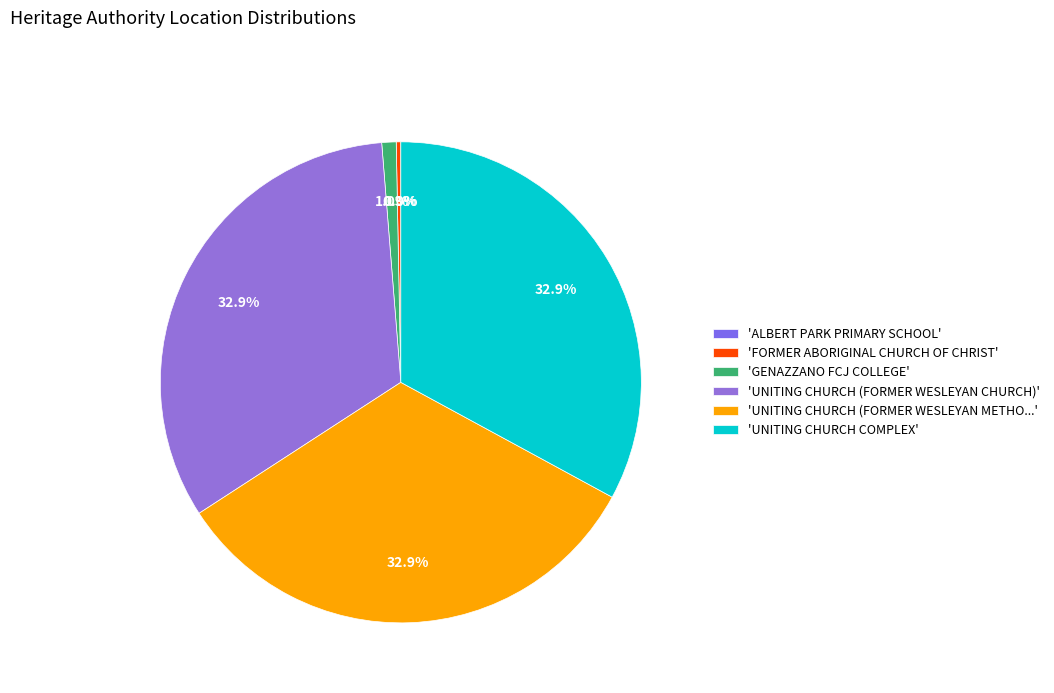

To the nearest percent, what is the difference between the largest and smallest slice percentages?

33%